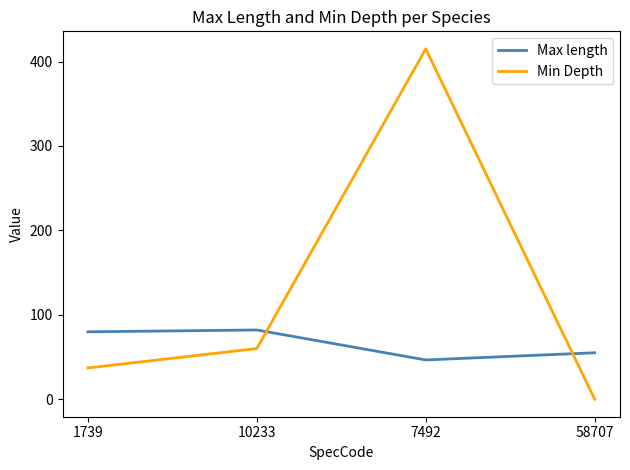

True or false: Min Depth and Max length intersect in this chart.

True